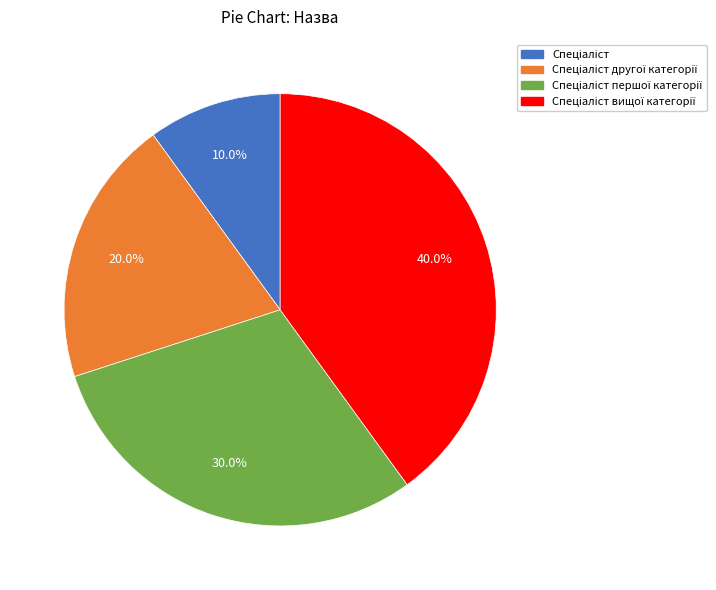

Is there a majority slice in this chart?

No